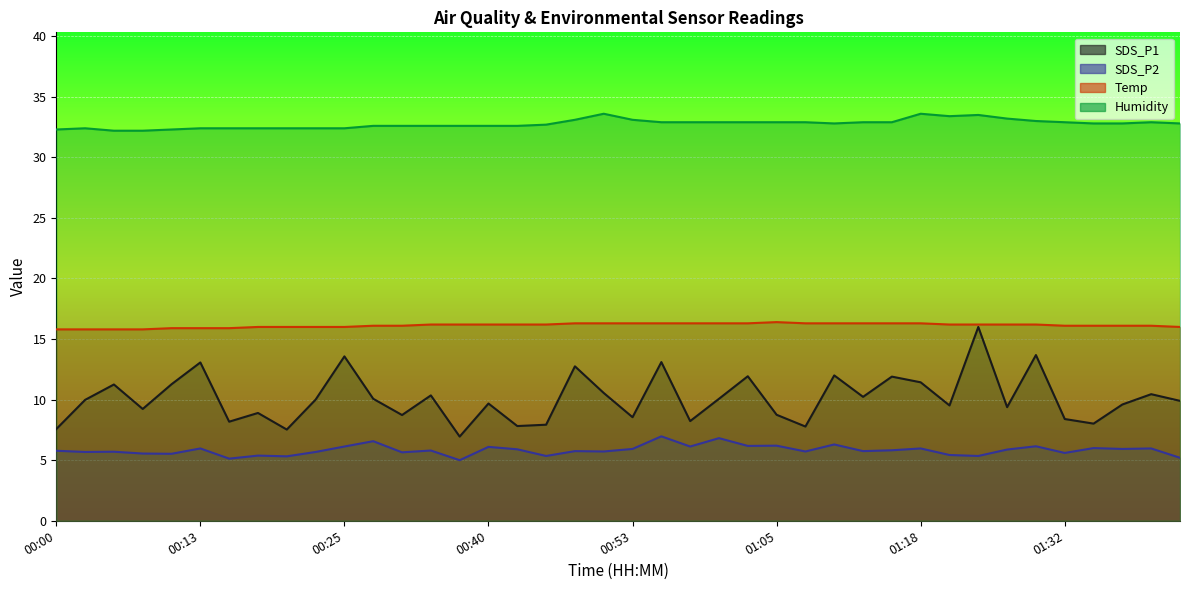

Does the chart display data point markers on the line(s)?

No